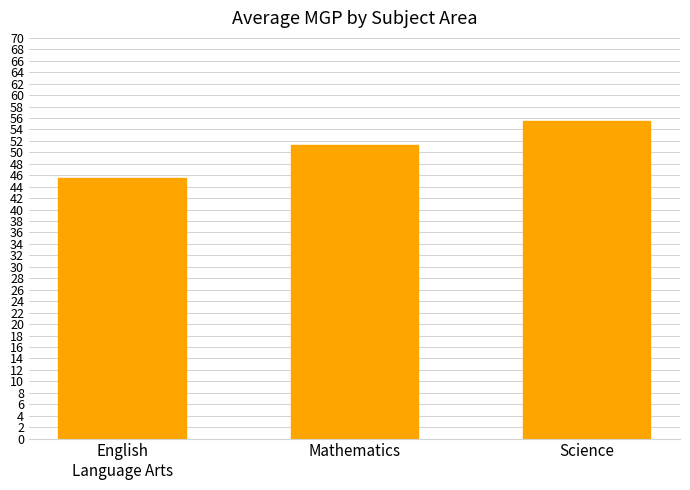

Which has a higher value, Mathematics or Science?

Science